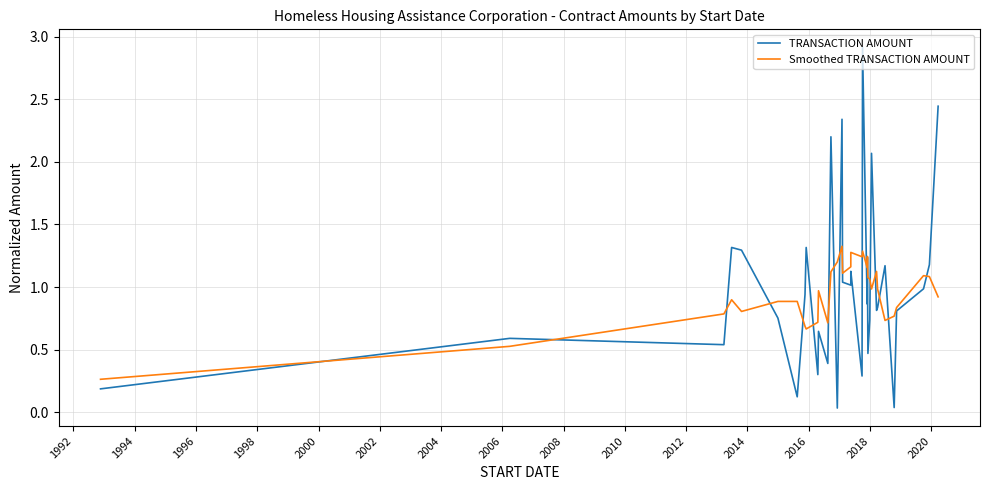

Which series has the widest spread of values?

TRANSACTION AMOUNT